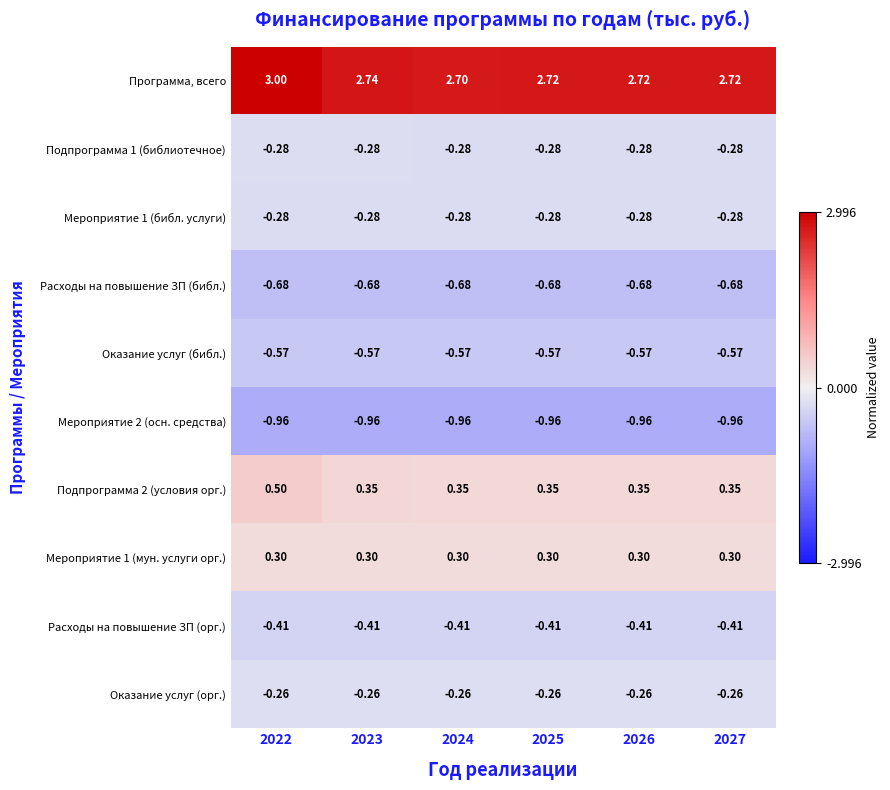

Is the value of Расходы на повышение ЗП (библ.) at 2025 greater than the value of Оказание услуг (библ.) at 2024?

No